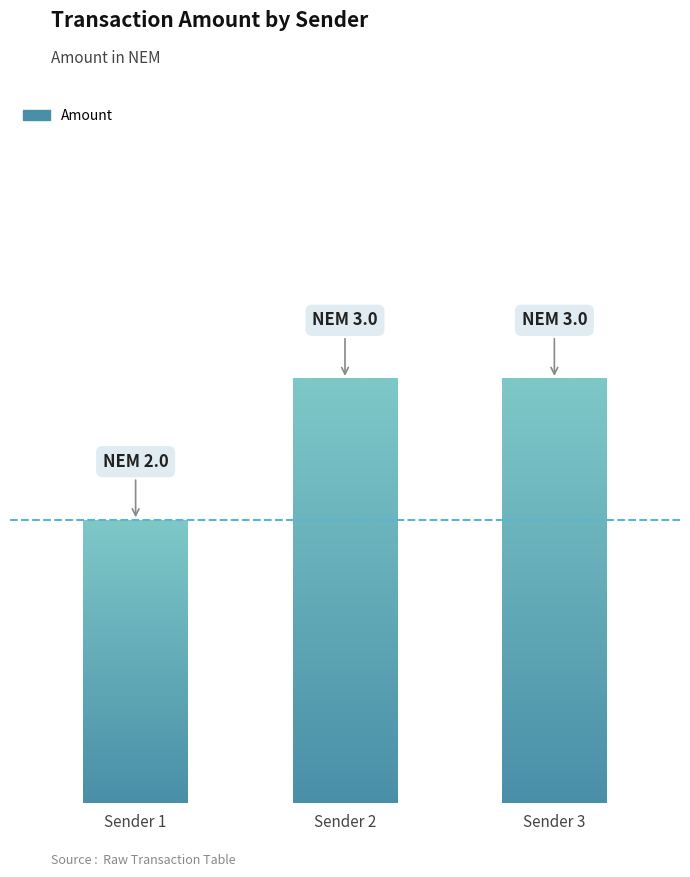

Read the value at Sender 3.

3